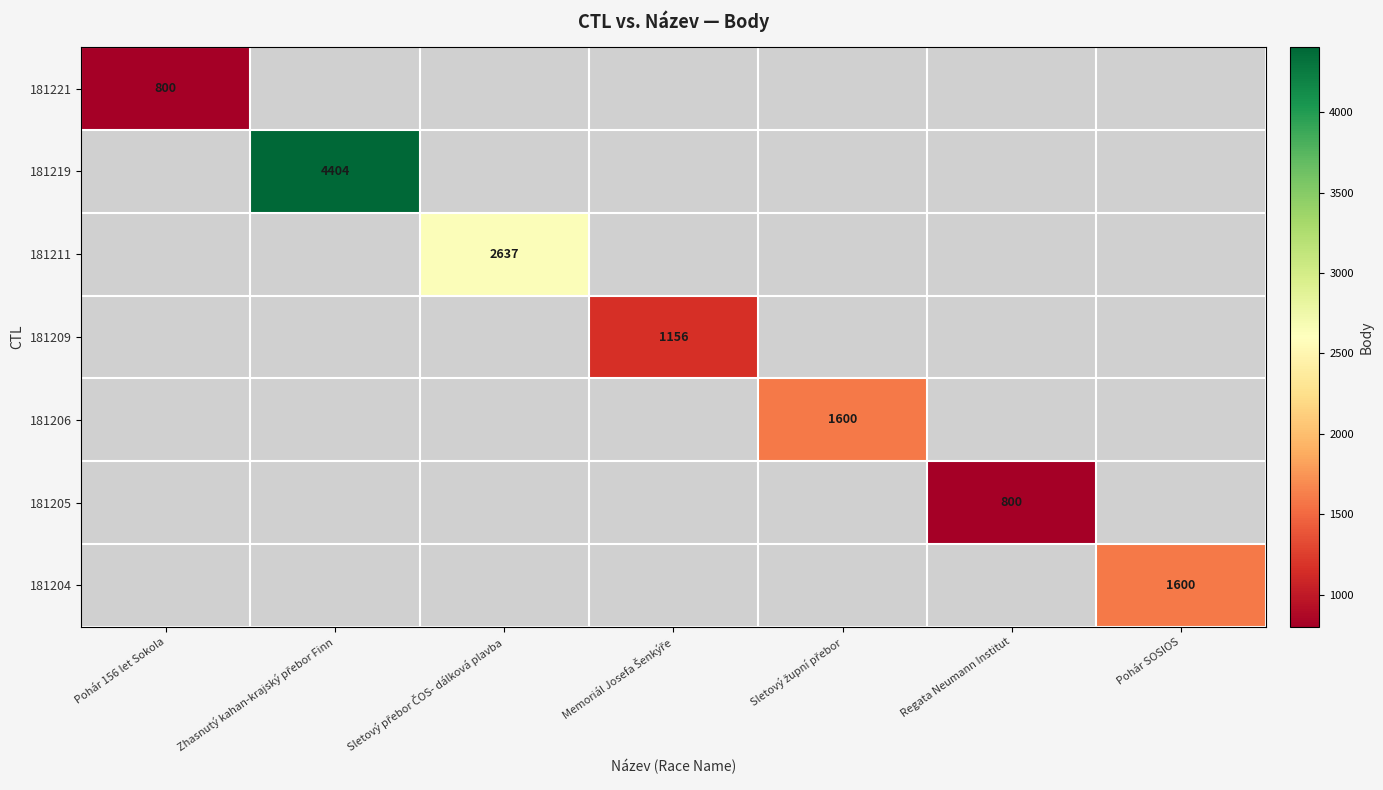

The 181204 series shows 2811 at Pohár SOSIOS. True or false?

False